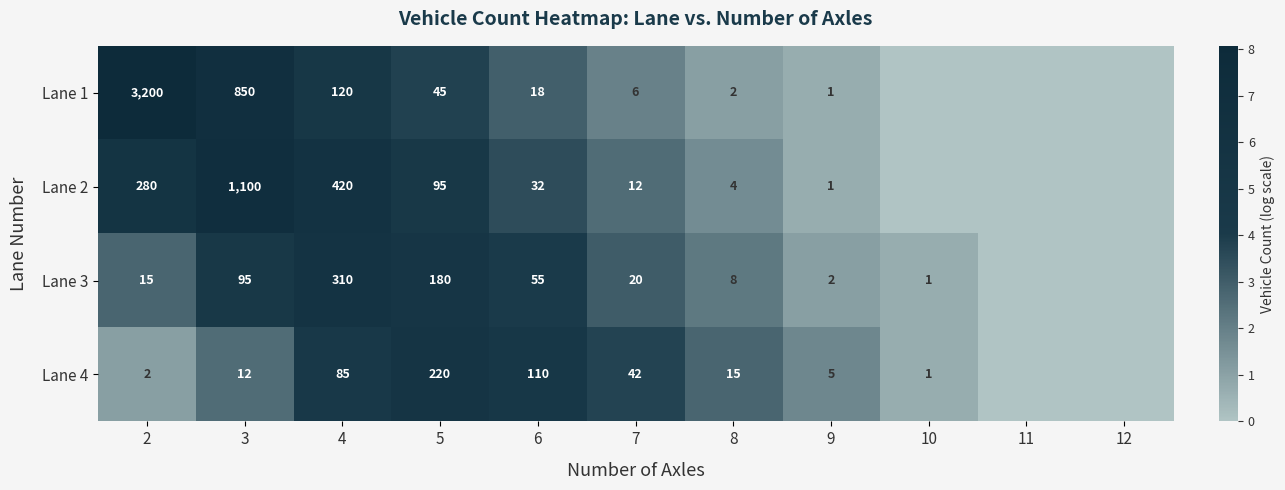

What is the difference between the Lane 3 values at 5 and 7?

160